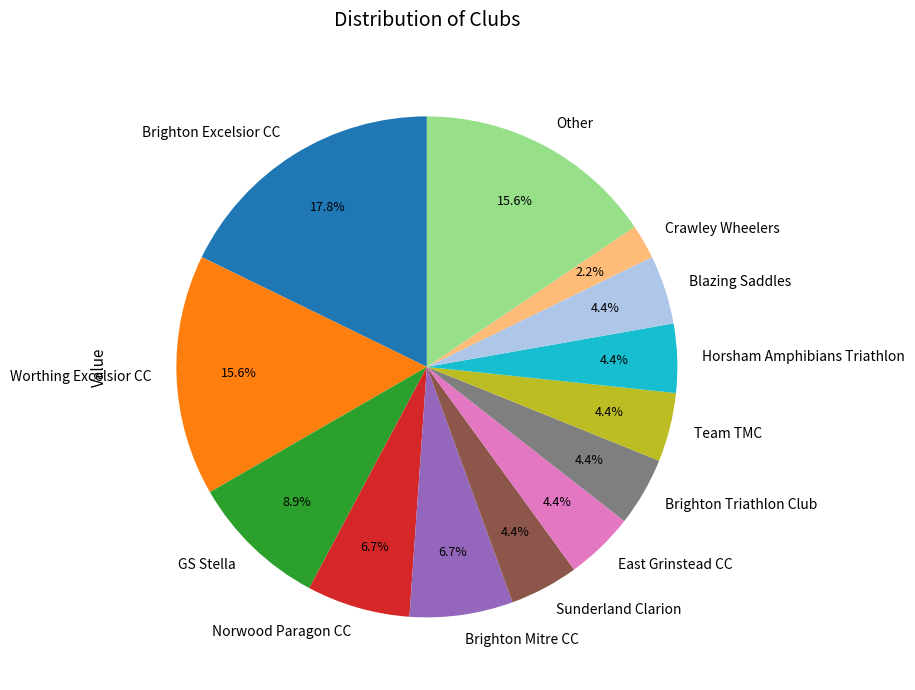

Which has a higher value, Sunderland Clarion or Norwood Paragon CC?

Norwood Paragon CC